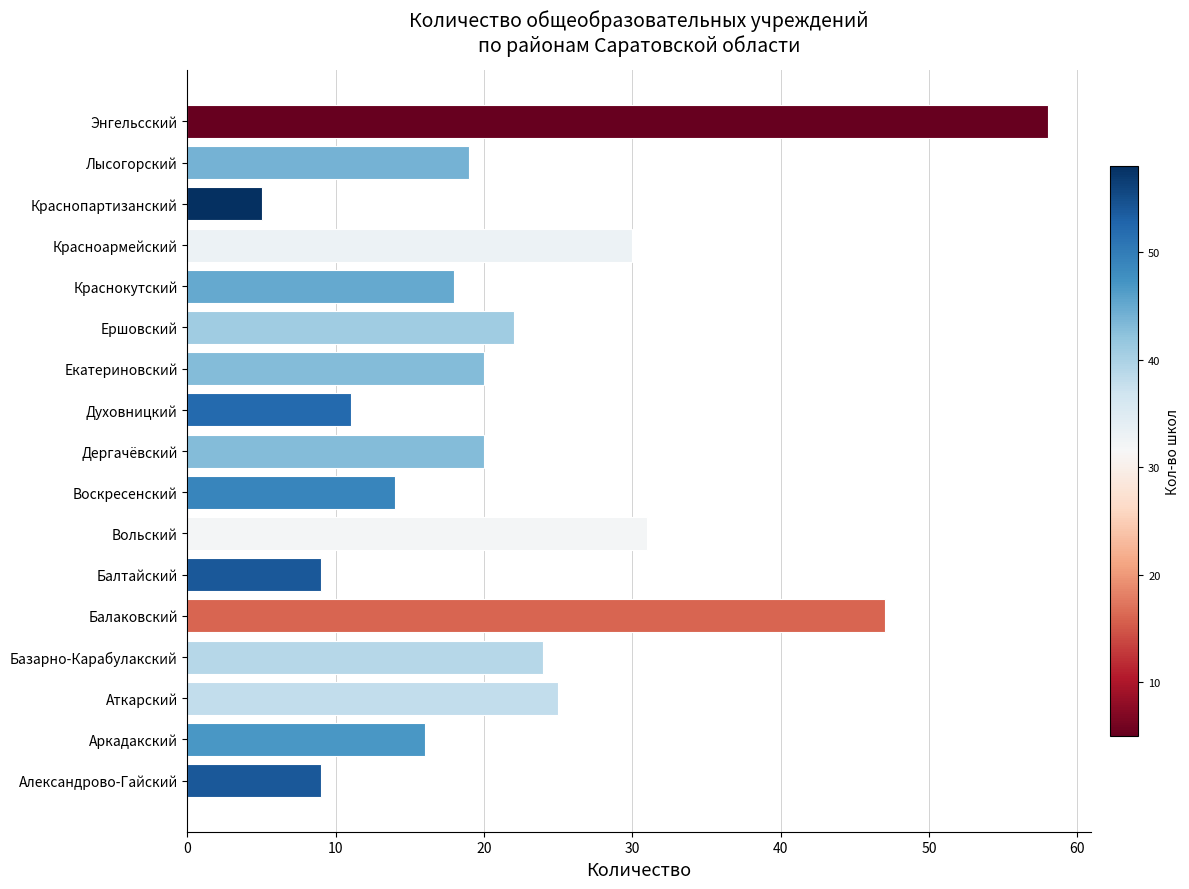

Reading bottom to top, what are all the values shown in this chart?

9	16	25	24	47	9	31	14	20	11	20	22	18	30	5	19	58